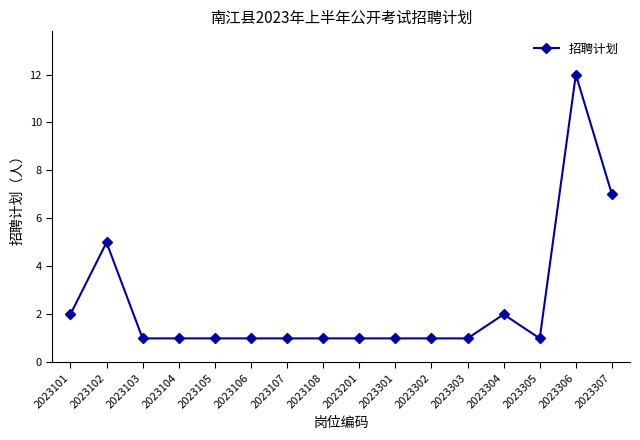

Which label corresponds to the largest value in the chart?

2023306